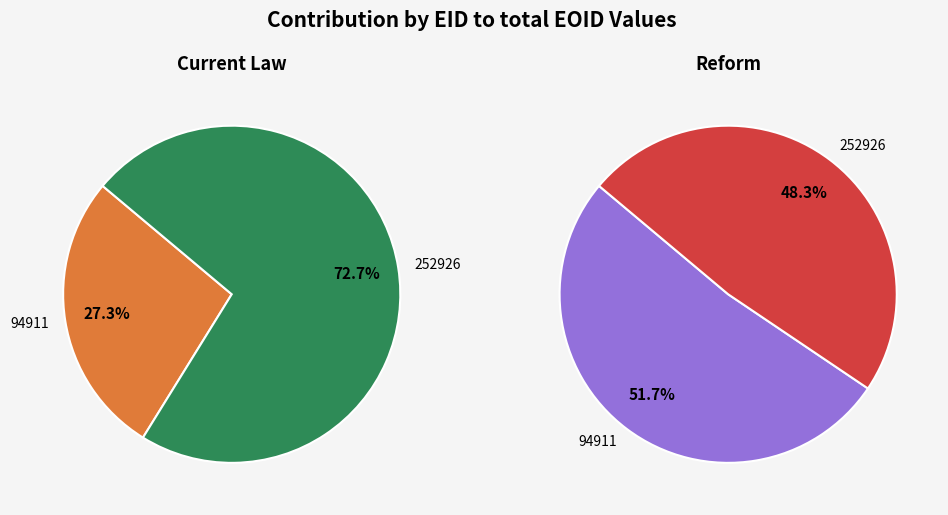

To the nearest percent, what is the difference between the 94911 and 252926 slice percentages?

45%